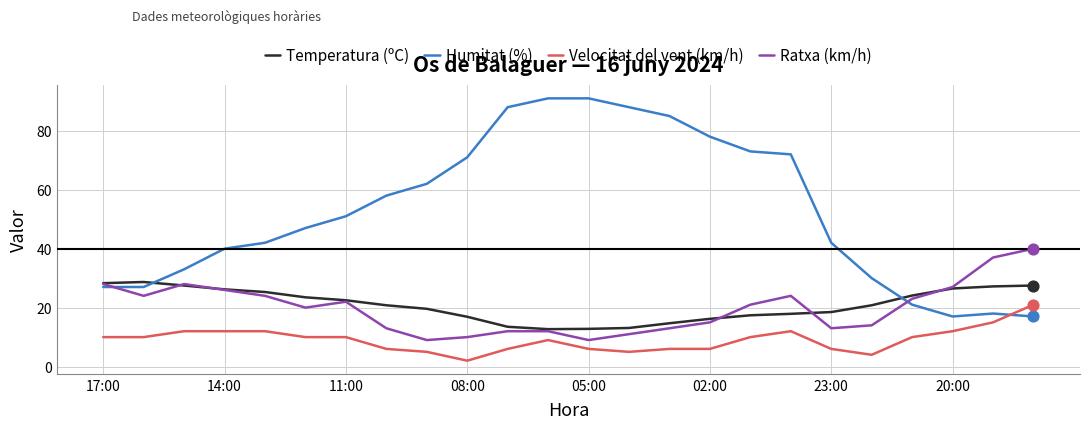

Which series has the largest total across all categories?

Humitat (%)